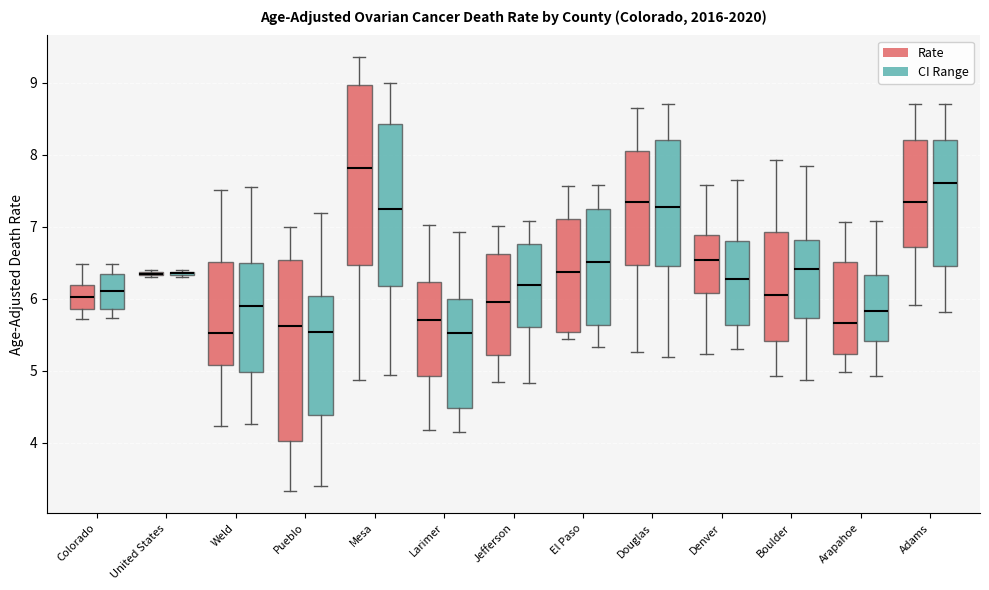

Where is the lower edge of the box for El Paso (CI Range) on the y-axis? The values are not printed on the chart, so give them approximately, as read against the axis.

5.6